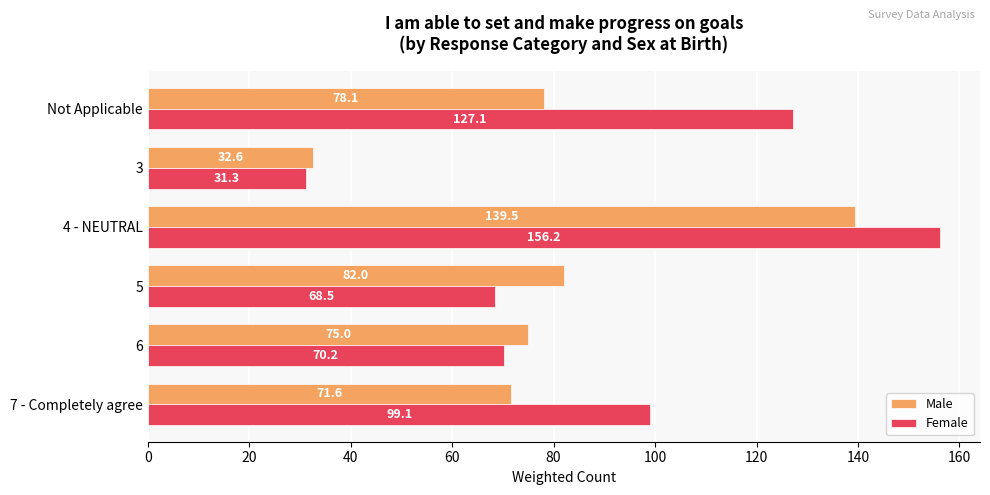

At which label does Female reach its peak?

4 - NEUTRAL